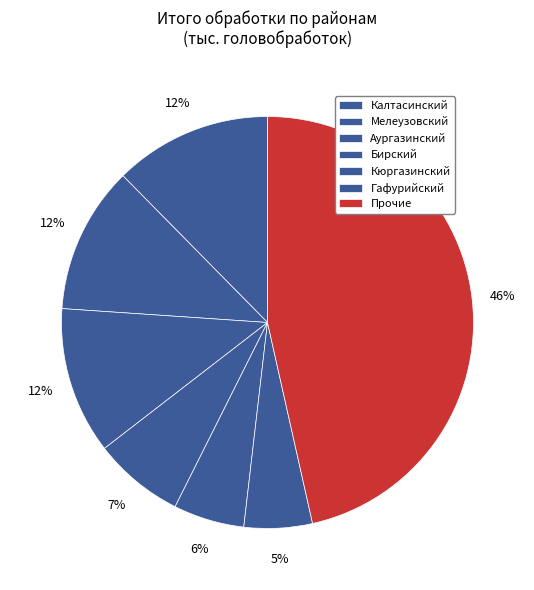

Is there a majority slice in this chart?

No